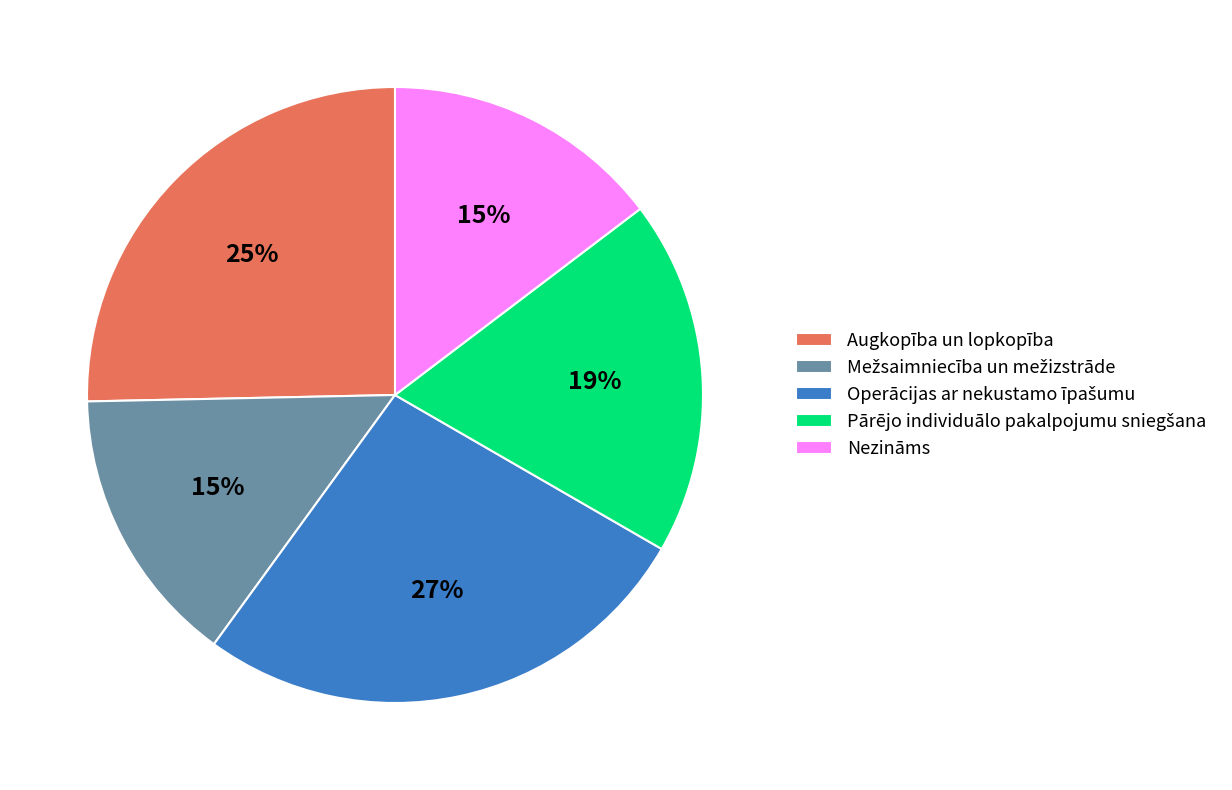

Between Augkopība un lopkopība and Nezināms, which is larger?

Augkopība un lopkopība